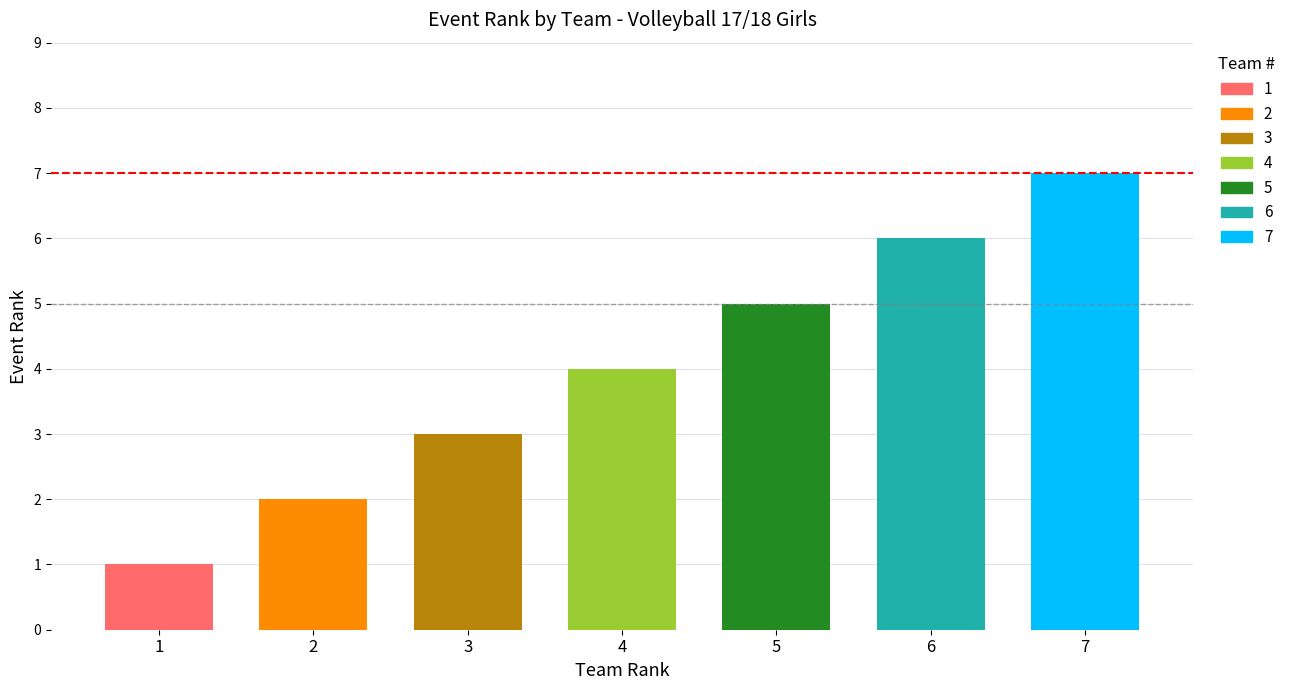

How many categories are shown in the chart?

7